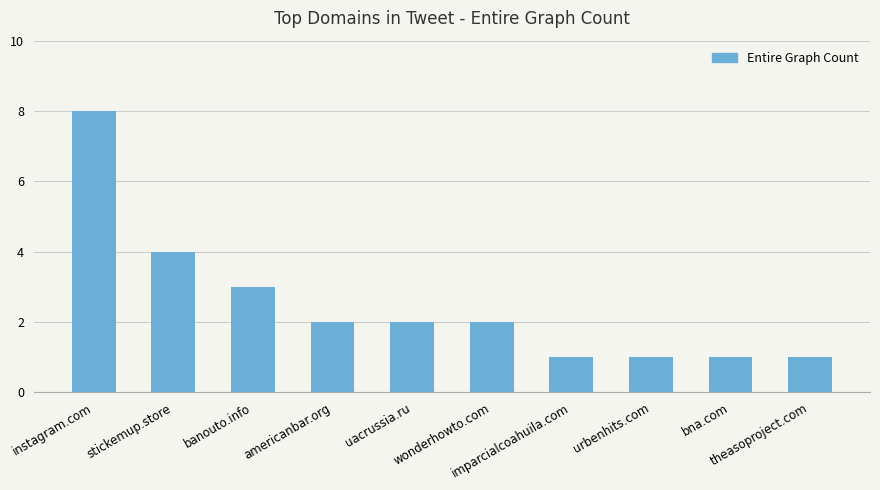

Count the values in the range 1 to 3.

8